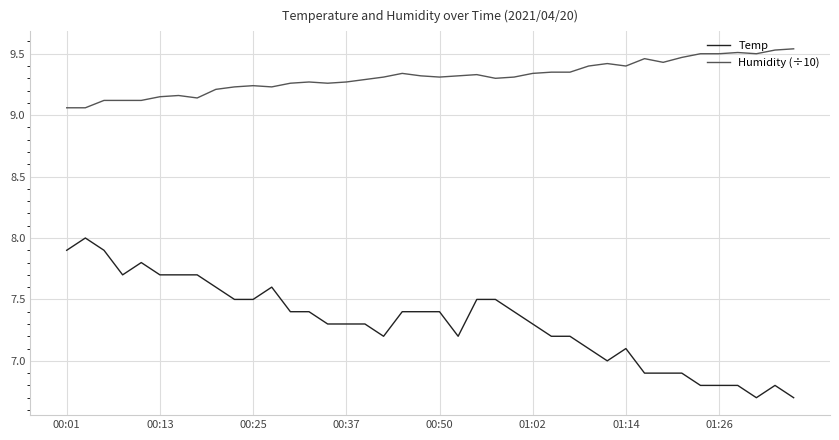

Which series has the largest total across all categories?

Humidity (÷10)